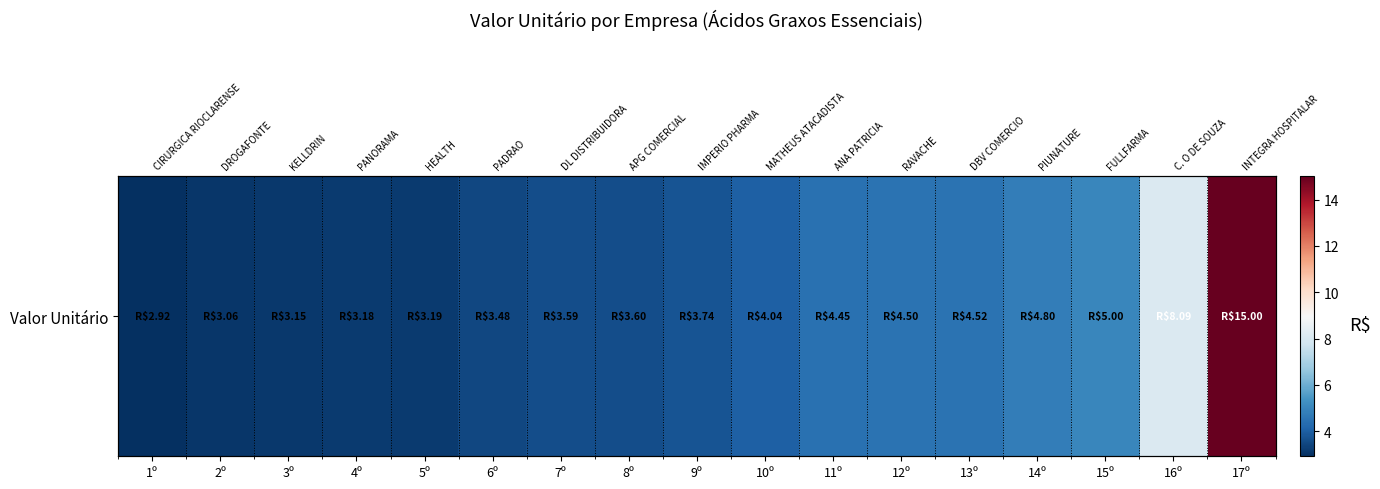

What is the average value?

4.7